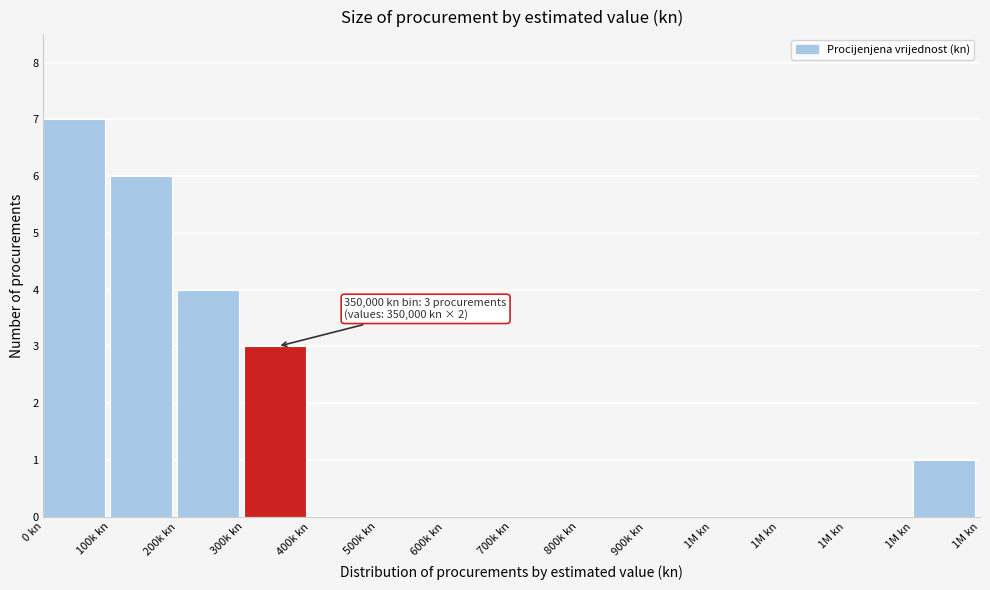

How many series are shown in this chart?

1